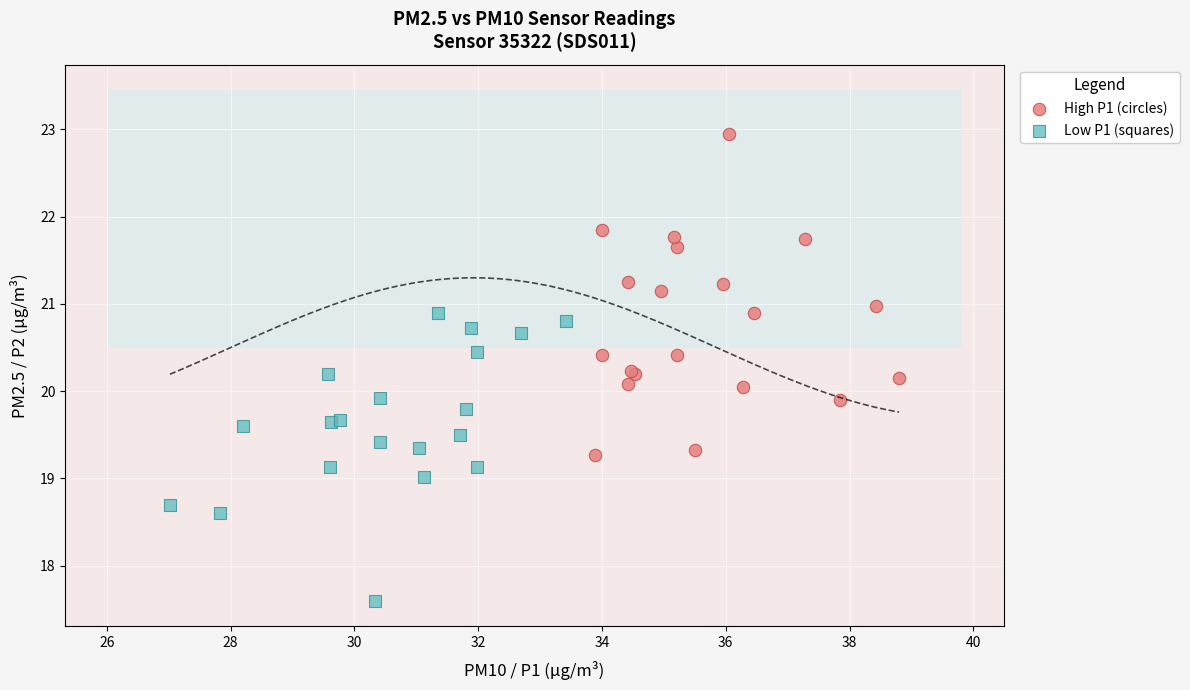

Which series has the widest spread of Y values?

High P1 (circles)